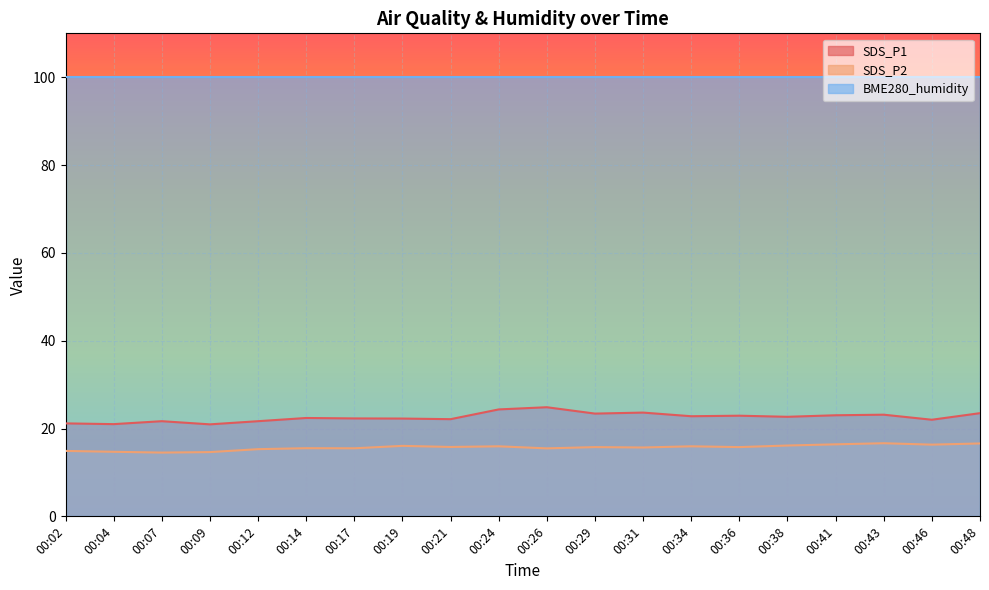

What is the spread (max minus min) of values at 00:04?

85.3